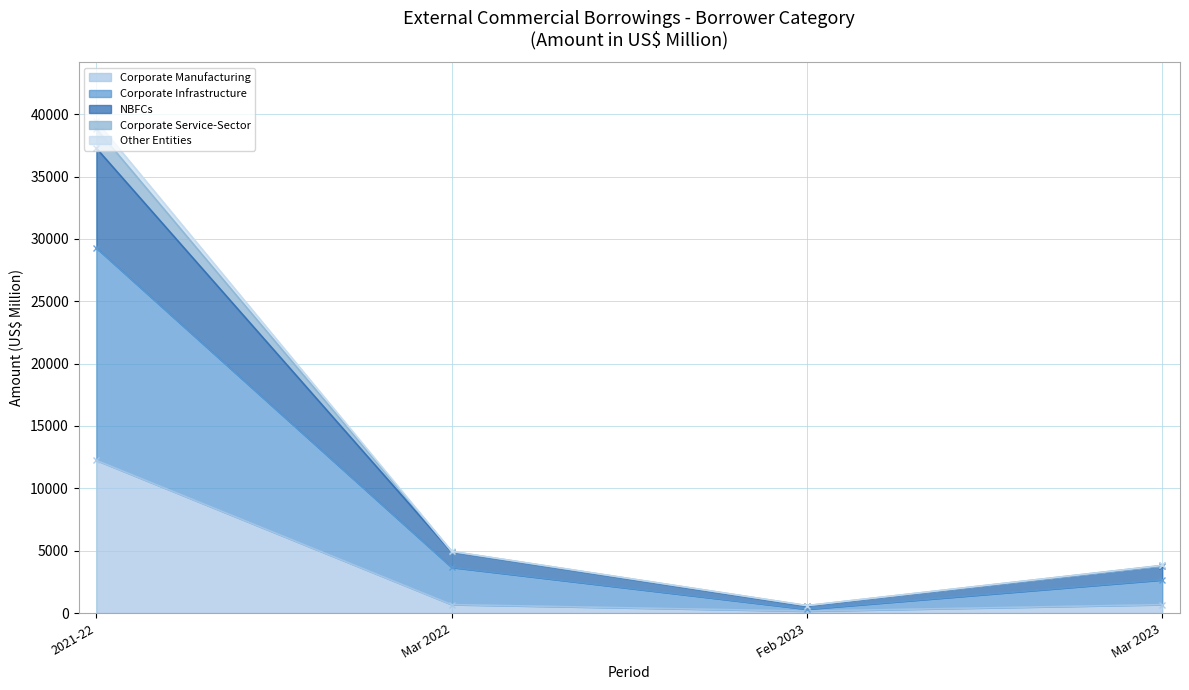

The value of Corporate Manufacturing at 2021-22 is 12244. True or false?

True